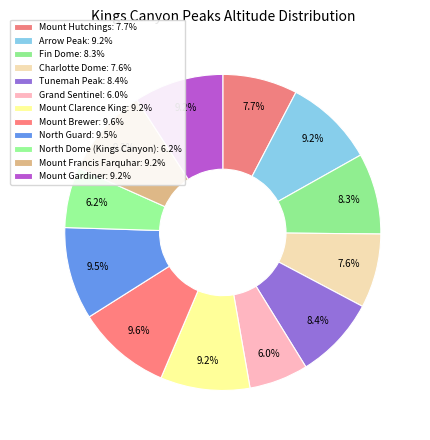

Does Mount Brewer account for over 50% of the chart?

No